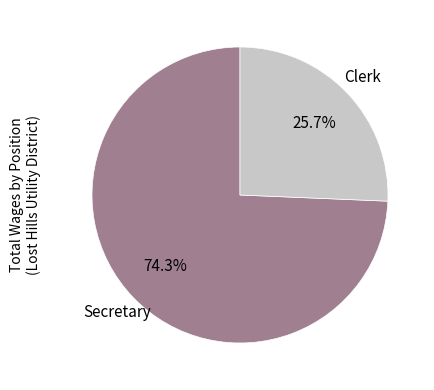

Is there any slice that represents more than half of the pie?

Yes